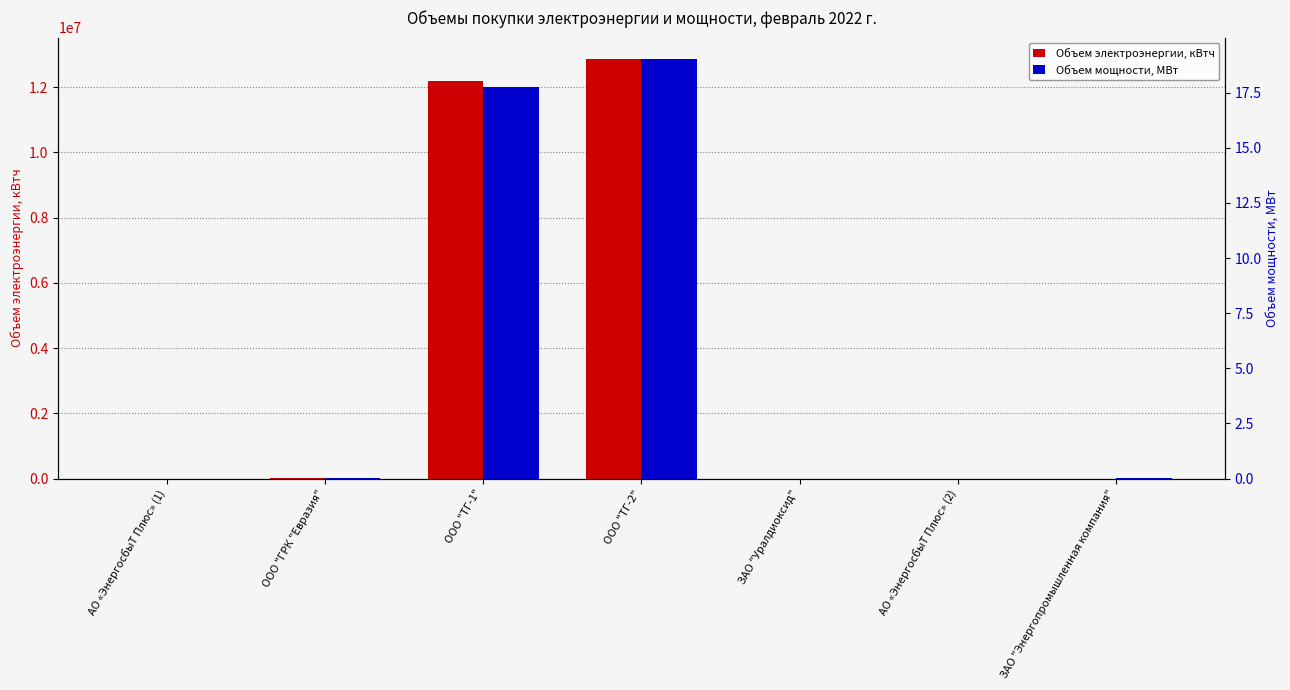

Between ООО "ГРК "Евразия" and ООО "ТГ-2", which series saw the biggest shift?

Объем электроэнергии, кВтч